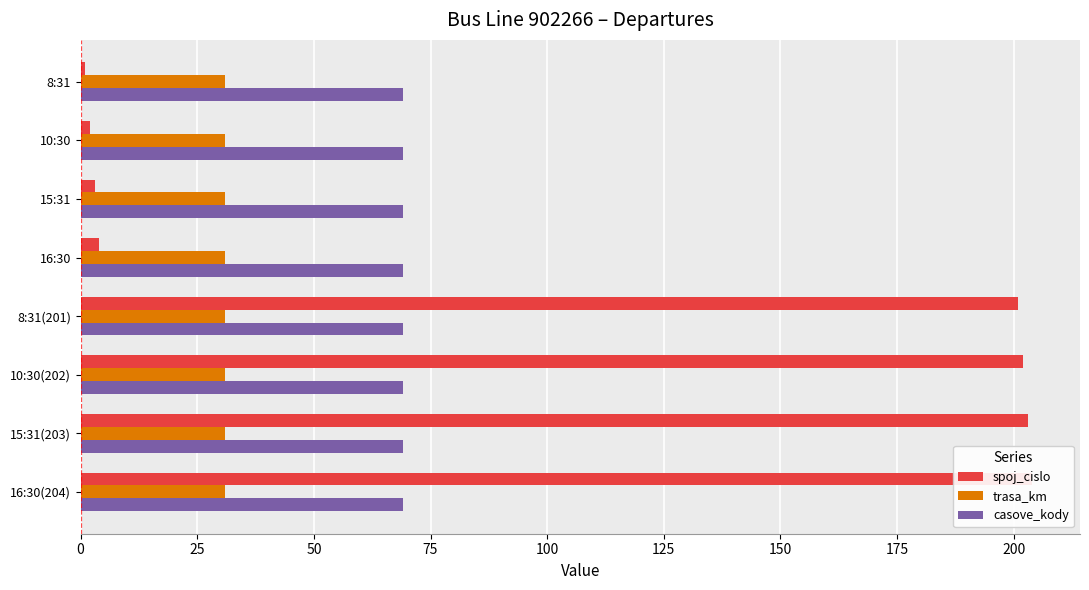

How many categories are shown in the chart?

8